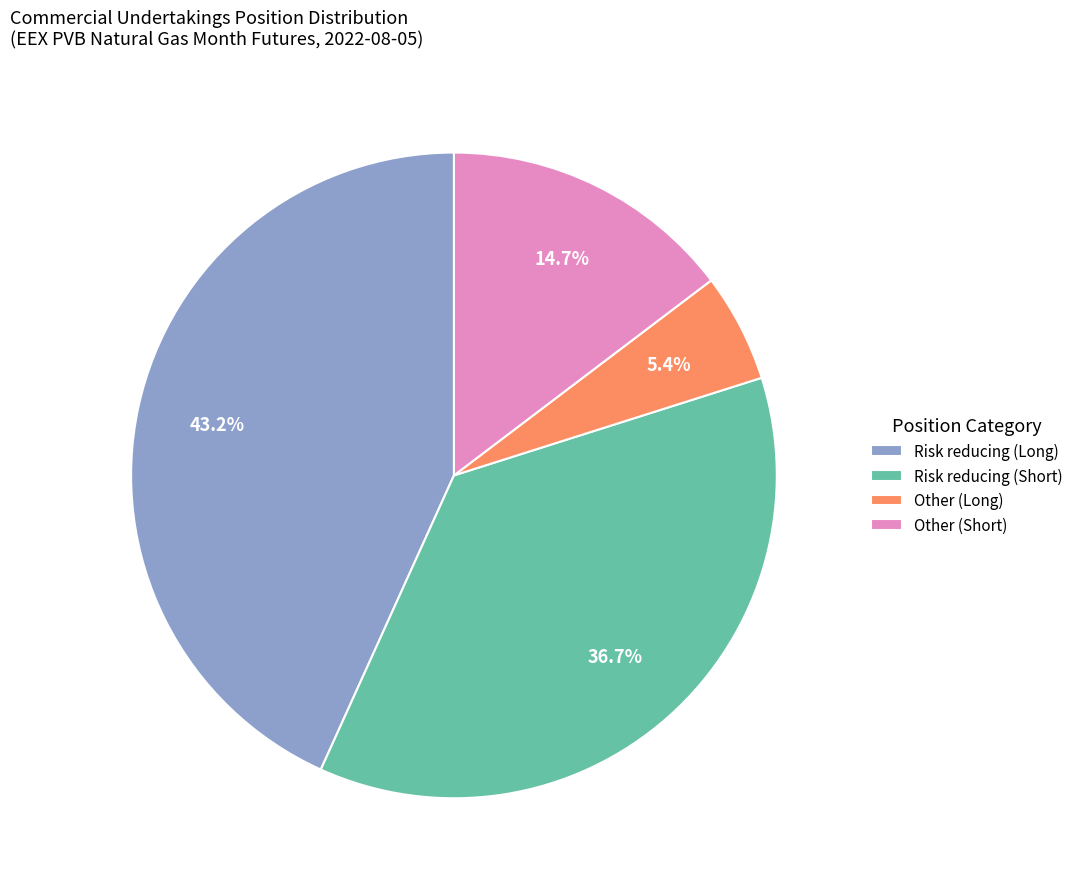

To the nearest percent, what is the average slice percentage?

25%